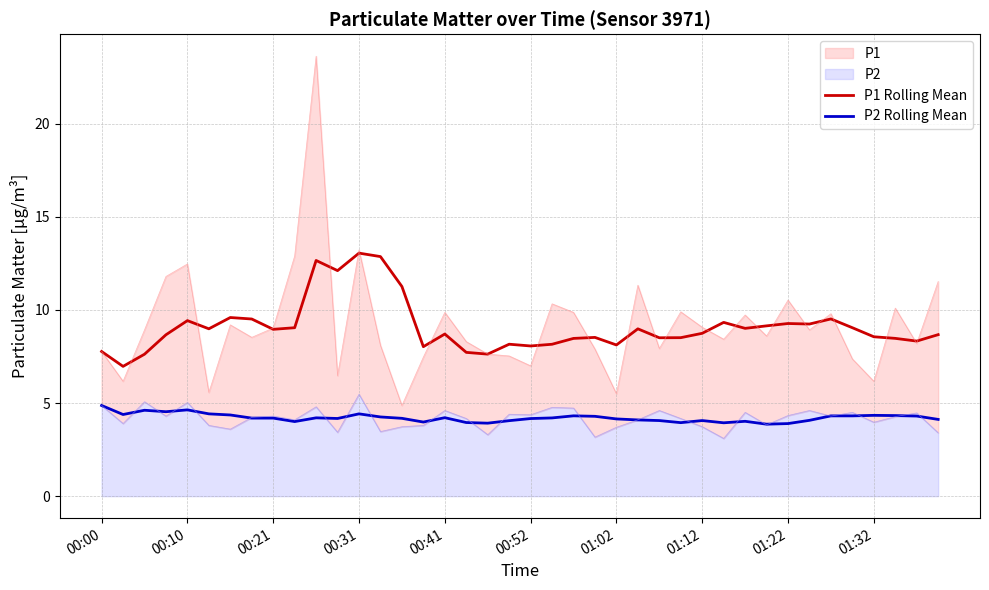

True or false: P1 Rolling Mean and P2 Rolling Mean intersect in this chart.

False